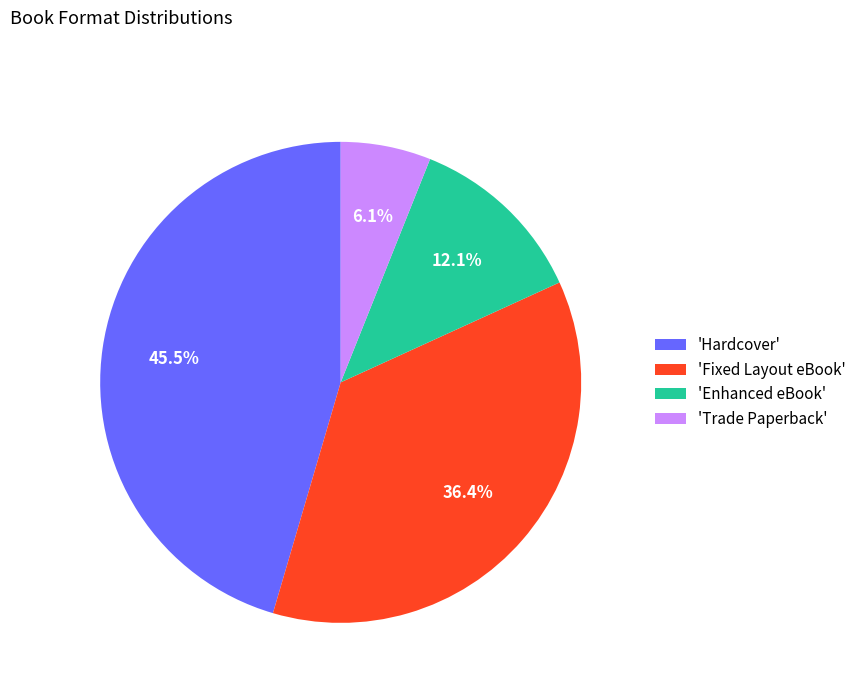

What is the ratio of the value at 'Enhanced eBook' to the value at 'Hardcover'?

0.3